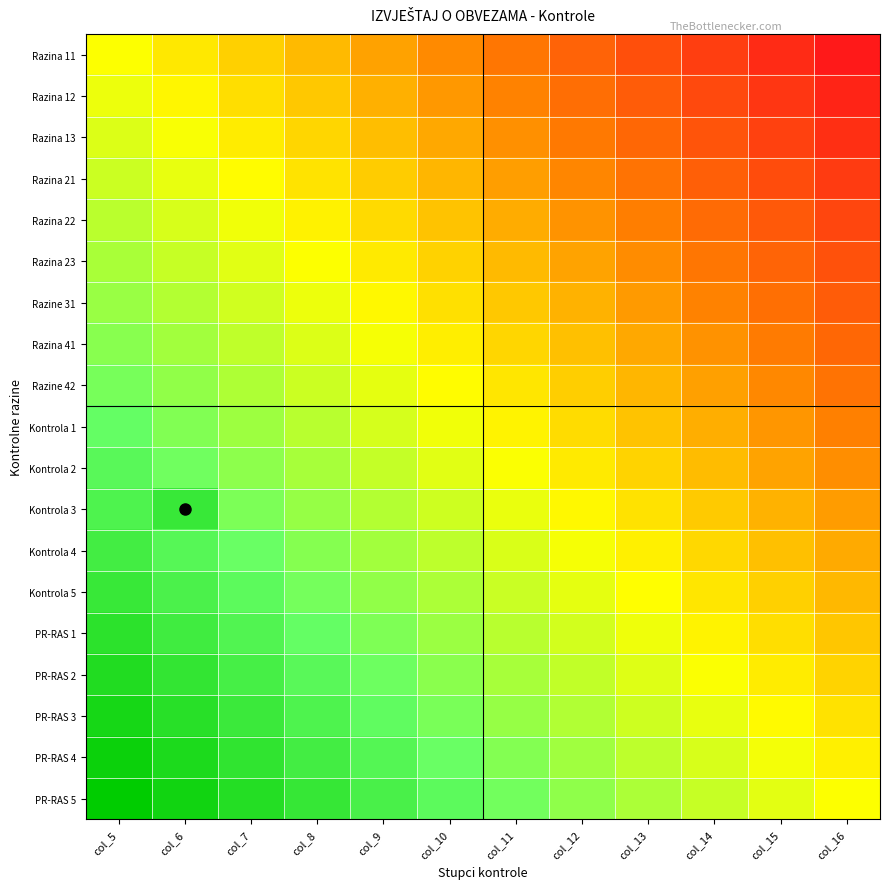

At col_12, list the series in order from smallest to largest.

Razina 11, Razina 12, Razina 13, Razina 21, Razina 22, Razina 23, Razine 31, Razina 41, Razine 42, Kontrola 1, Kontrola 2, Kontrola 3, Kontrola 4, Kontrola 5, PR-RAS 1, PR-RAS 2, PR-RAS 3, PR-RAS 4, PR-RAS 5